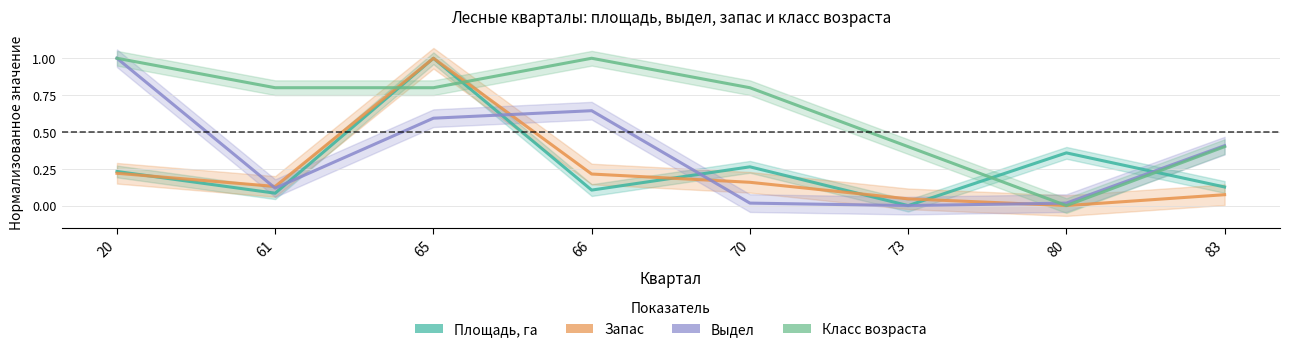

What is the sum of the Площадь, га values at 83 and 70?

0.4